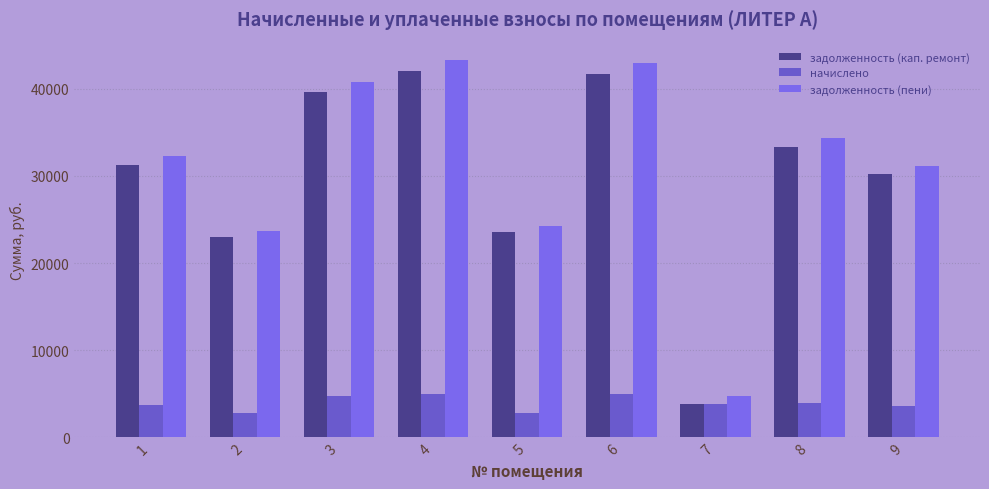

Reading left to right, extract all data points from this chart.

задолженность (кап. ремонт): 31308.0	22980.2	39635.9	42015.3	23543.5	41765.0	3795.3	33374.3	30243.5
начислено: 3720.0	2730.5	4709.5	4992.2	2797.4	4962.5	3839.0	3965.5	3593.5
задолженность (пени): 32238.0	23662.8	40813.3	43263.4	24242.9	43005.6	4755.1	34365.7	31141.9